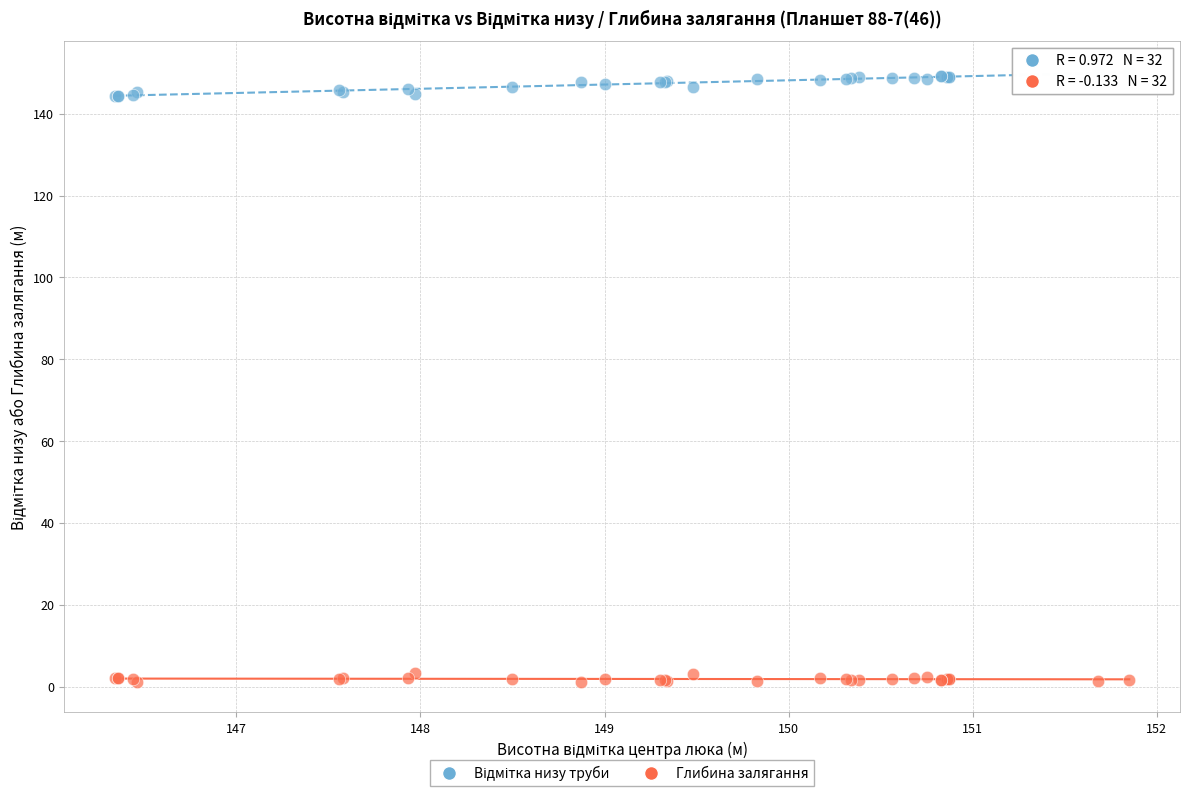

What is the X range (max minus min) for the scatter plot?

5.5